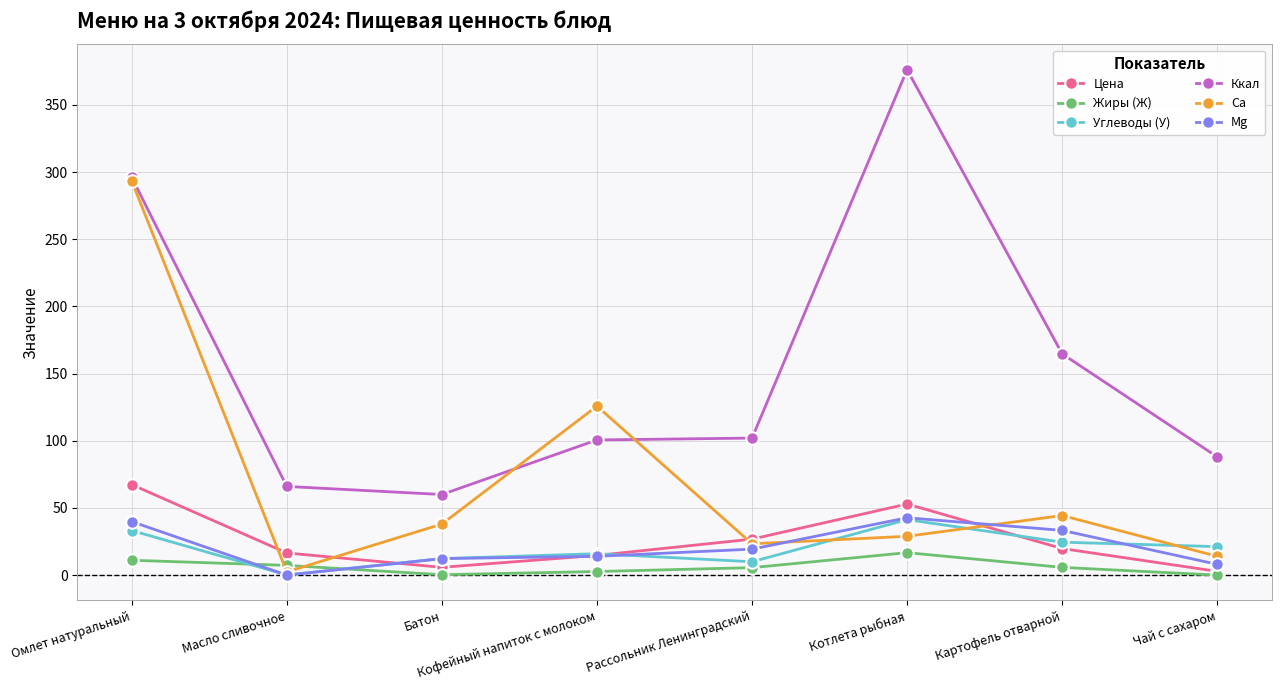

Which series has the widest spread of values?

Ккал